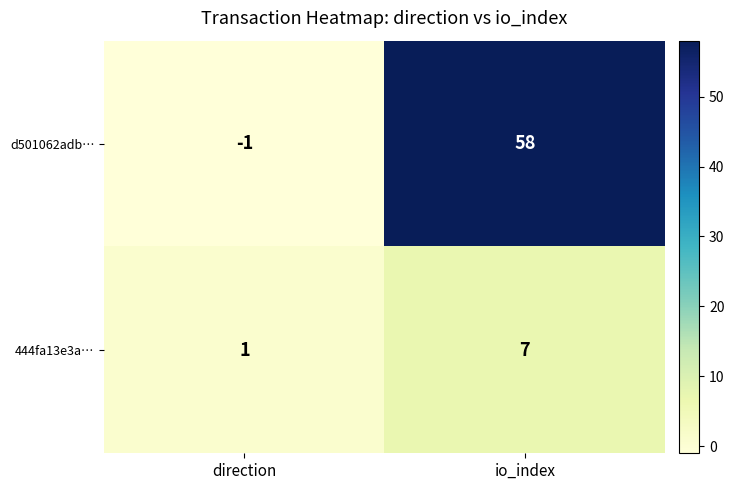

Which series has the largest total across all categories?

d501062adb…